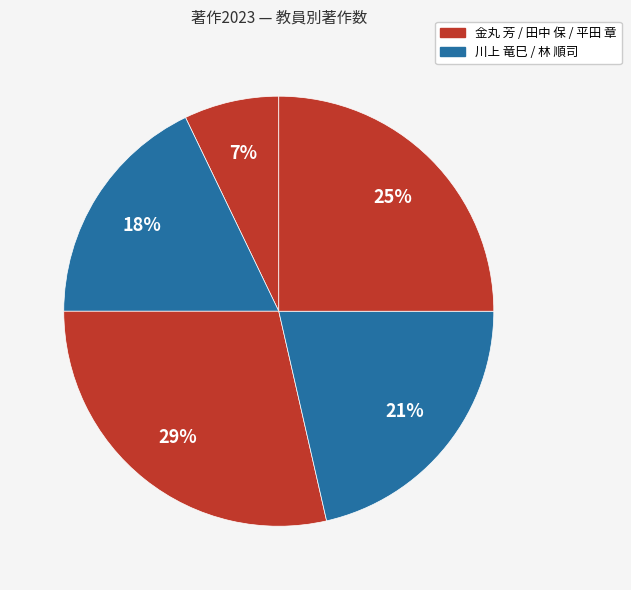

Which category has the smallest portion of the pie?

金丸 芳